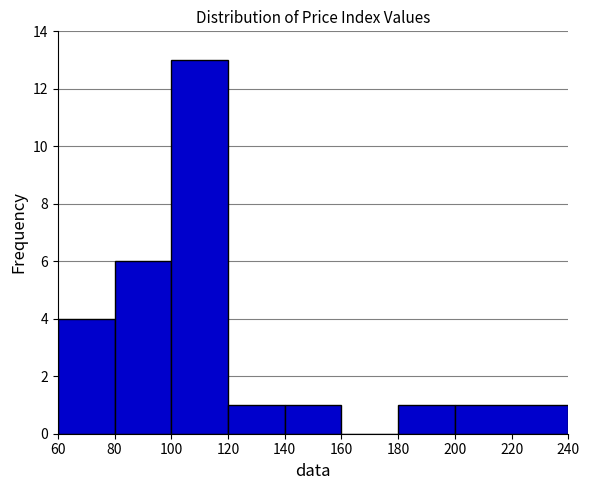

Over which range of the x-axis is the bar tallest?

100 to 120